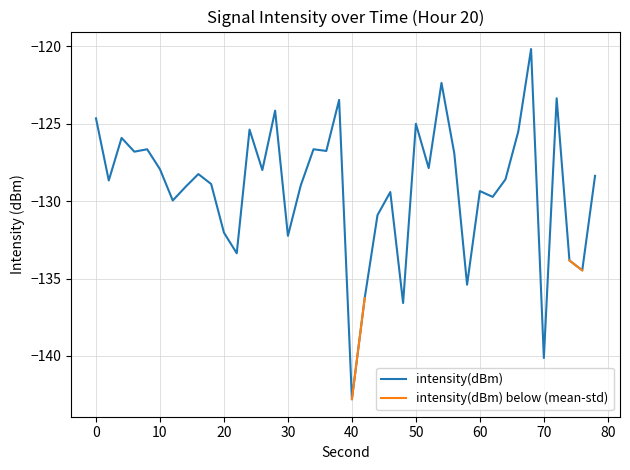

How many data points does each series have?

40